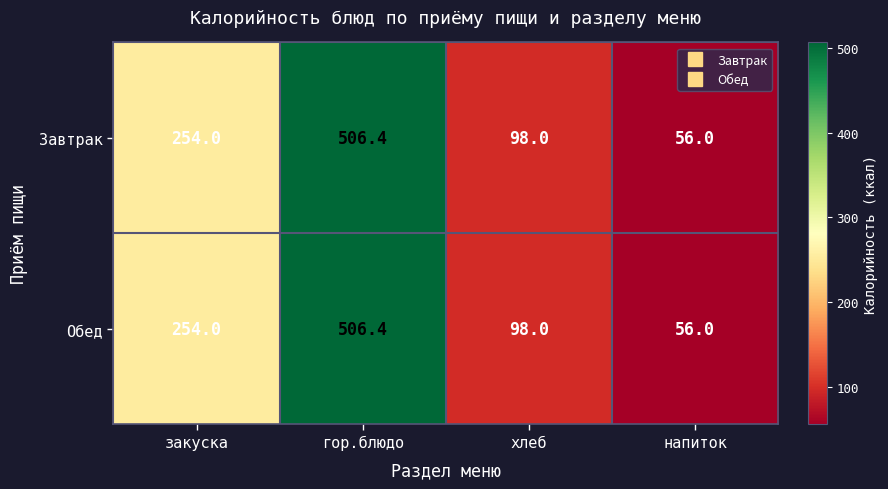

At which label does Завтрак reach its minimum?

напиток